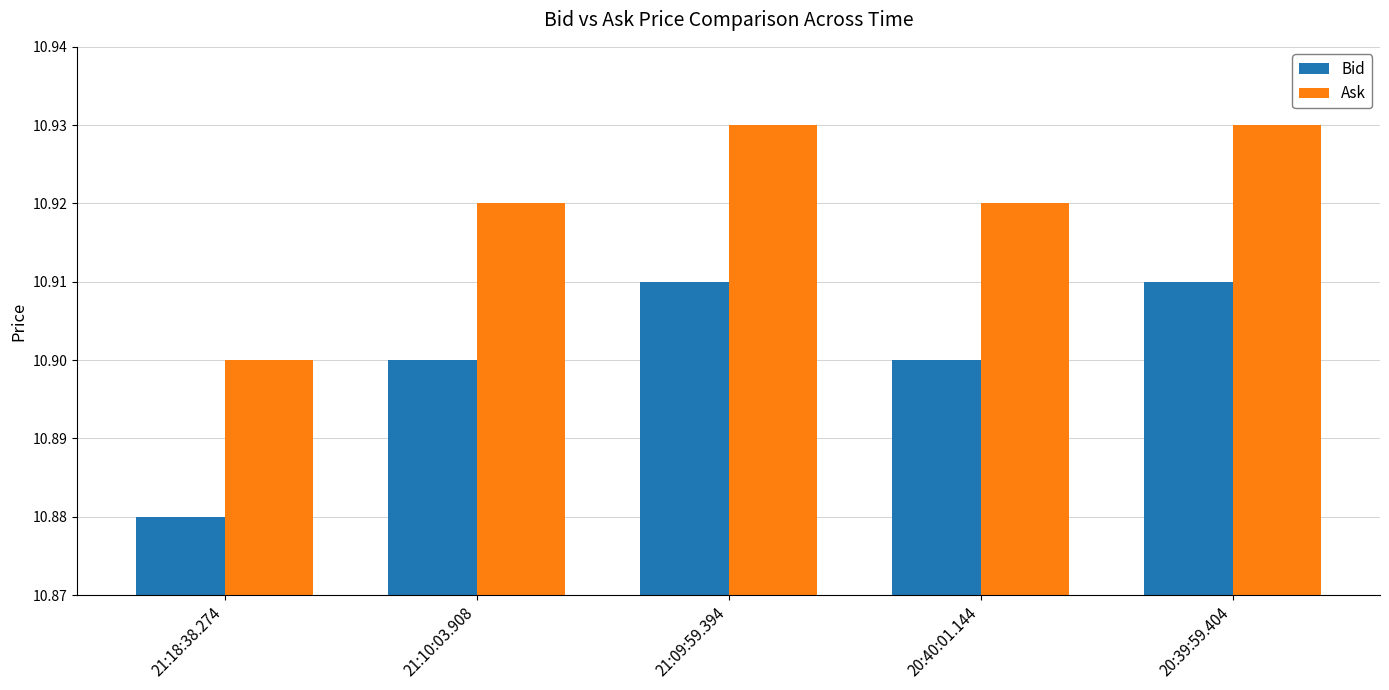

What is the total value across all series at 20:39:59.404?

21.8